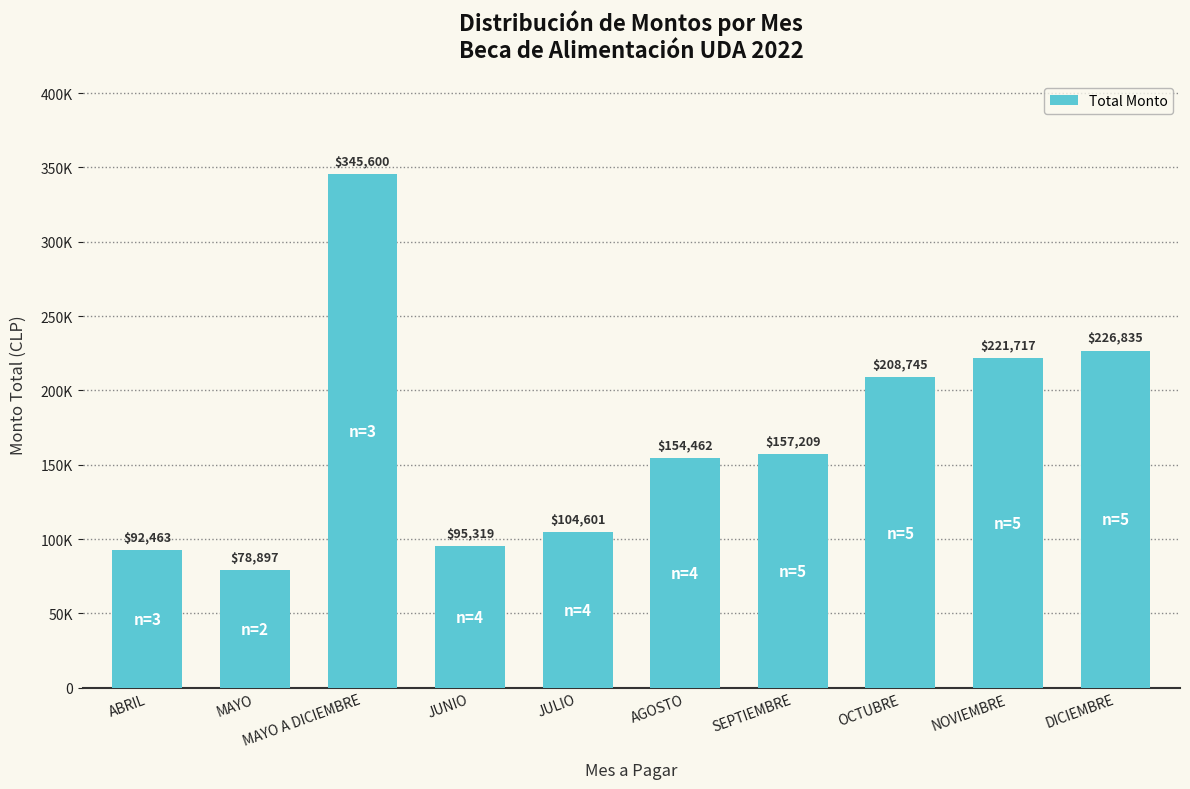

How many values are below 157209?

5